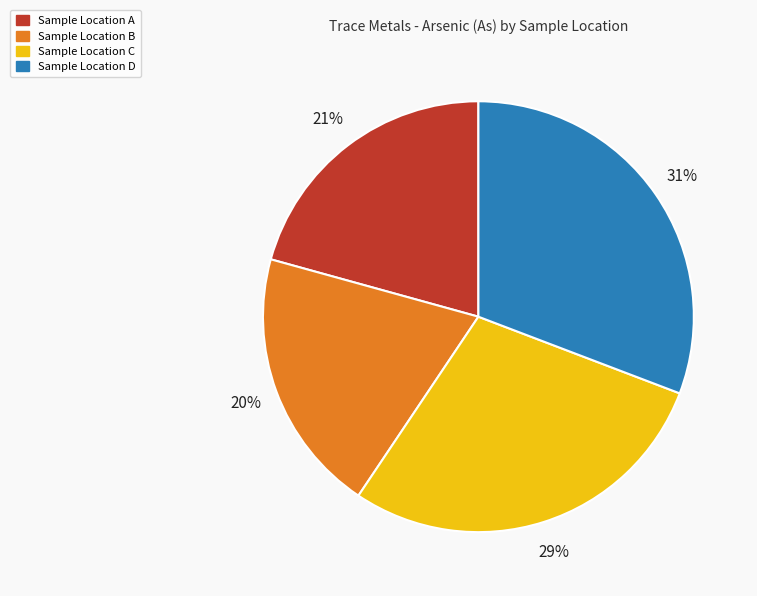

Do Sample Location B and Sample Location D together represent more than half of the pie?

Yes